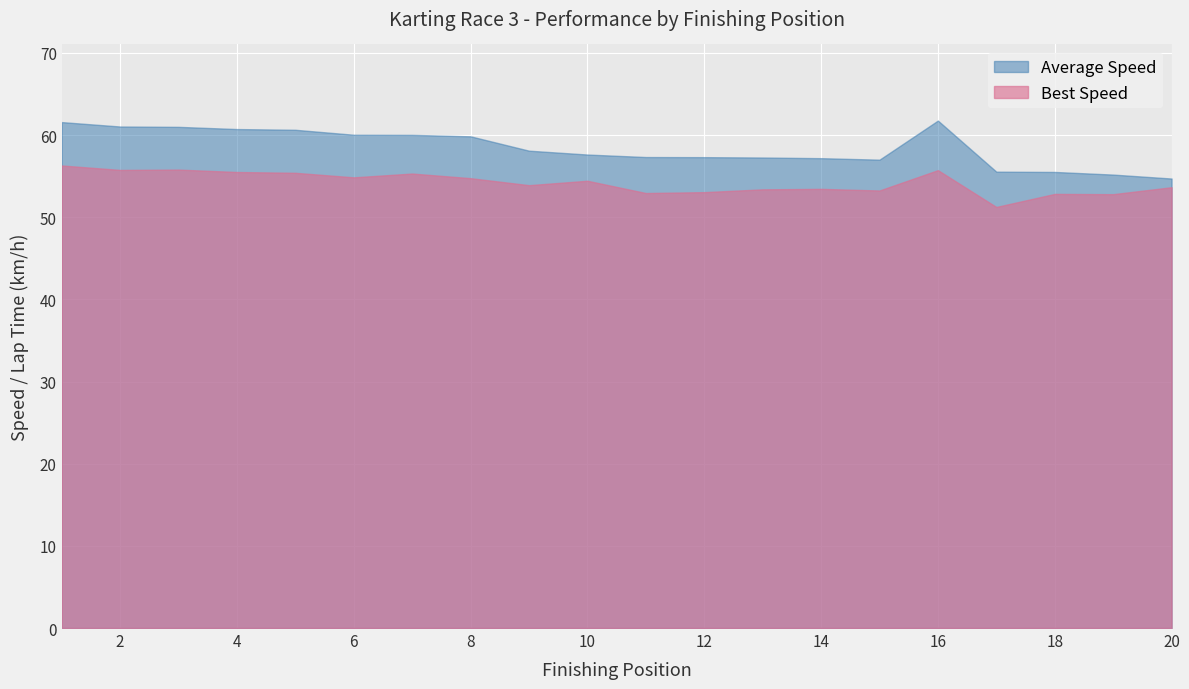

Is it true that Best Speed equals 55.7 at 16?

True